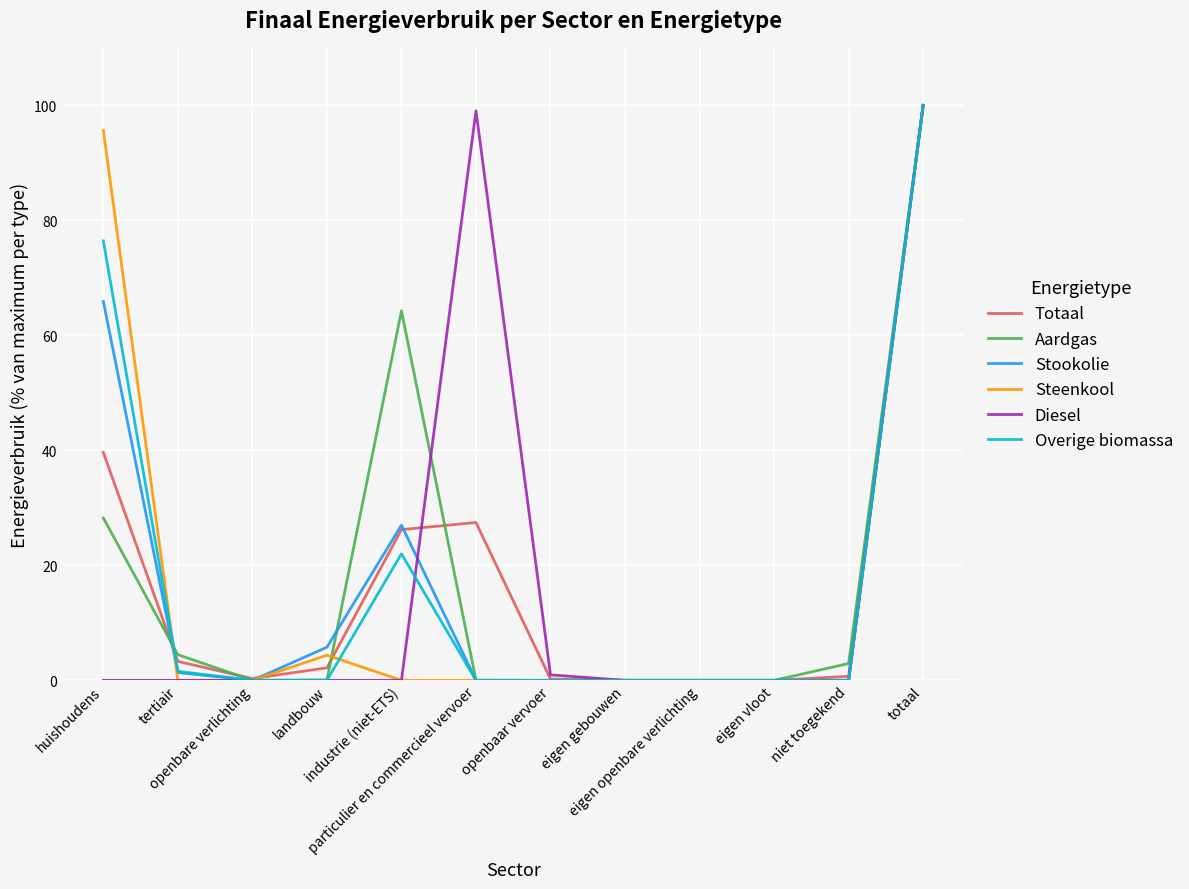

What is the greatest value displayed?

100.0